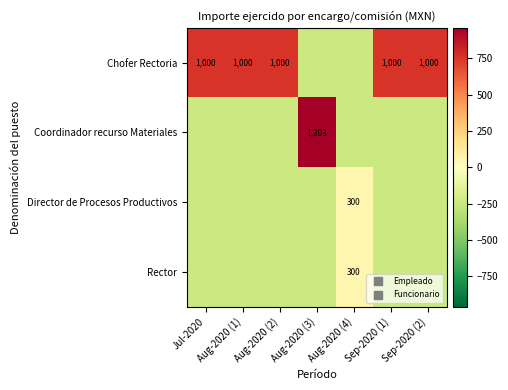

How many values in the Coordinador recurso Materiales series exceed -242?

1